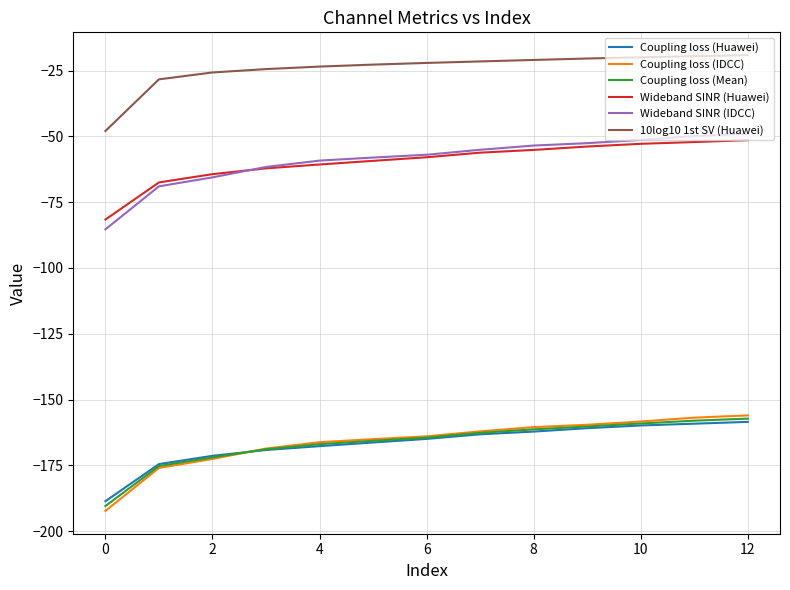

What is the minimum value for Wideband SINR (Huawei)?

-81.6